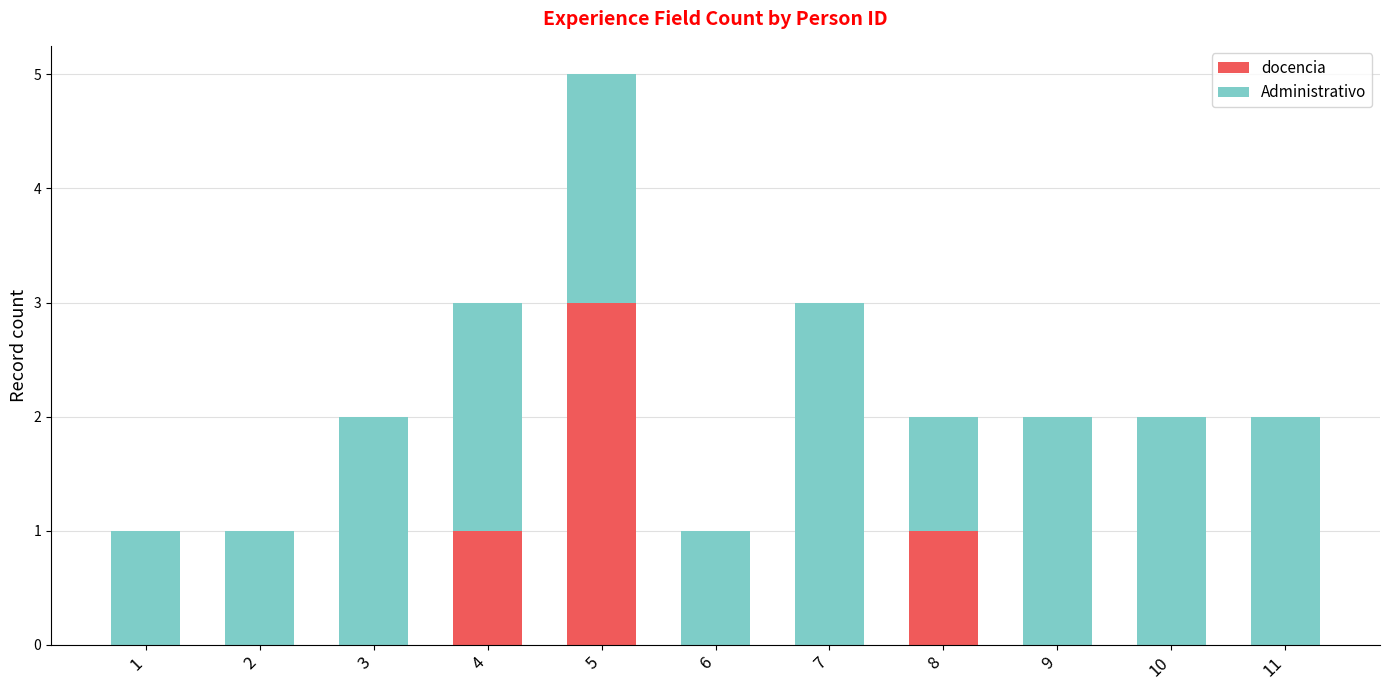

Is it true that docencia equals 2 at 9?

False